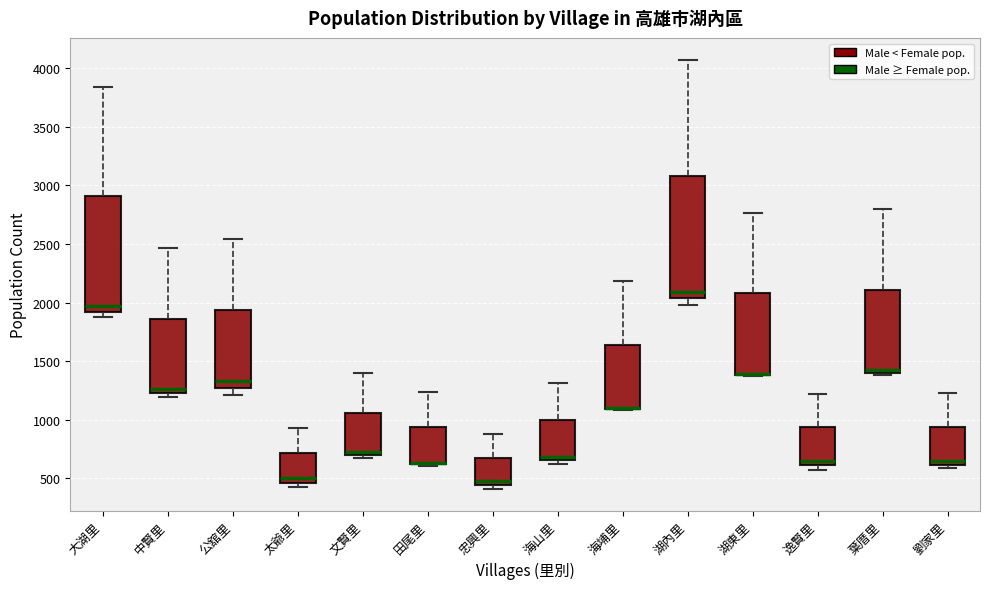

Where is the upper edge of the box for 文賢里 on the y-axis? The values are not printed on the chart, so give them approximately, as read against the axis.

1050